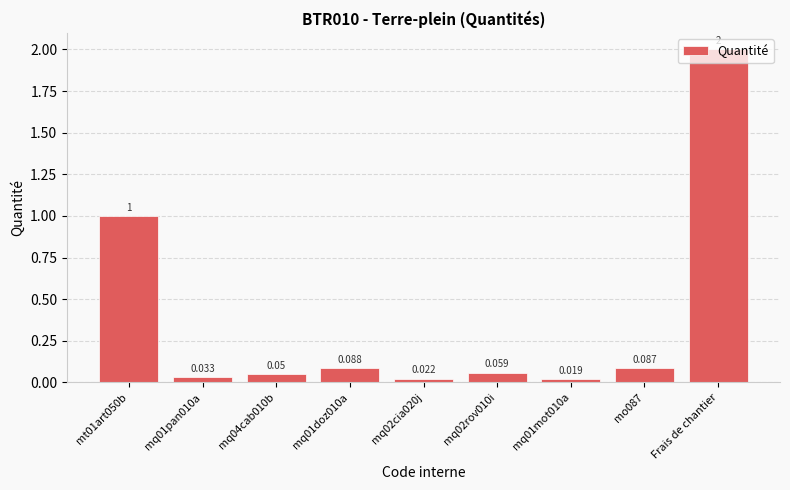

Count the number of categories in the chart.

9